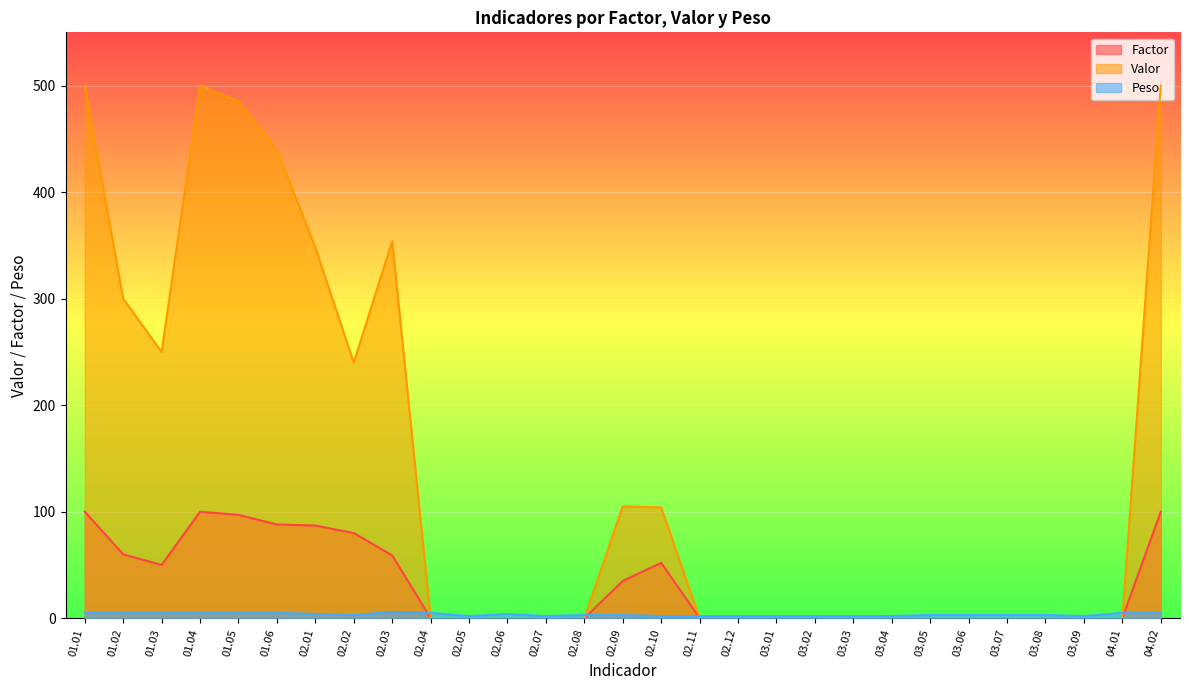

How many intersections are there between Factor and Peso?

4